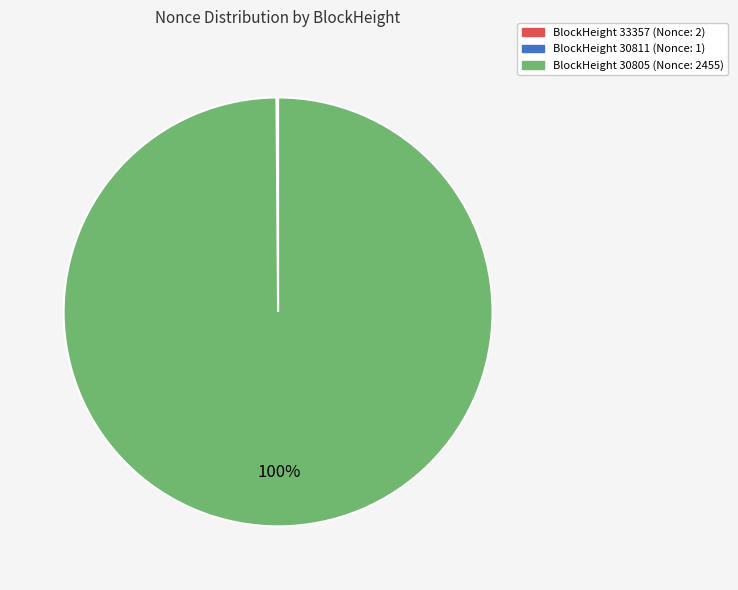

To the nearest percent, what is the difference between the largest and smallest slice percentages?

100%